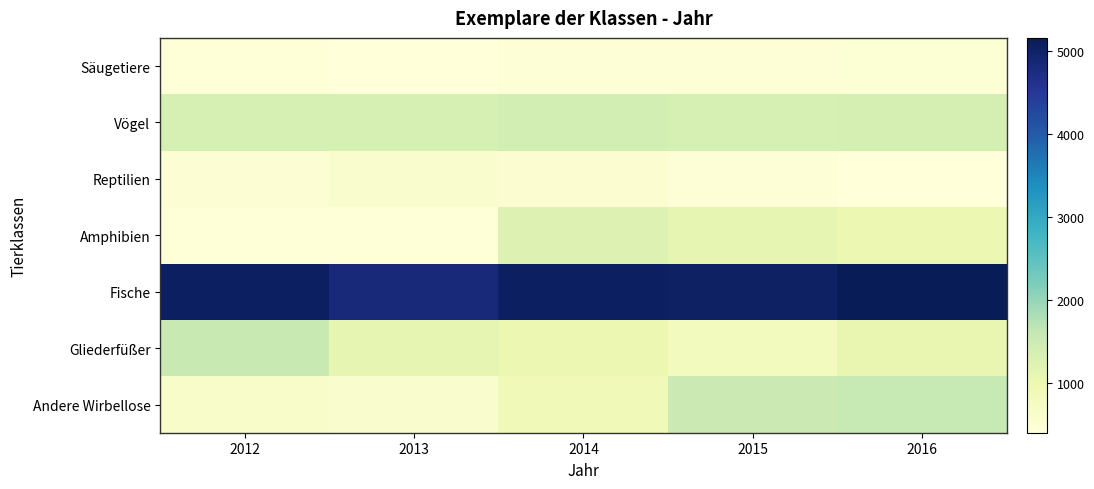

Rank the series at 2014 from highest to lowest value.

Fische, Vögel, Amphibien, Gliederfüßer, Andere Wirbellose, Reptilien, Säugetiere